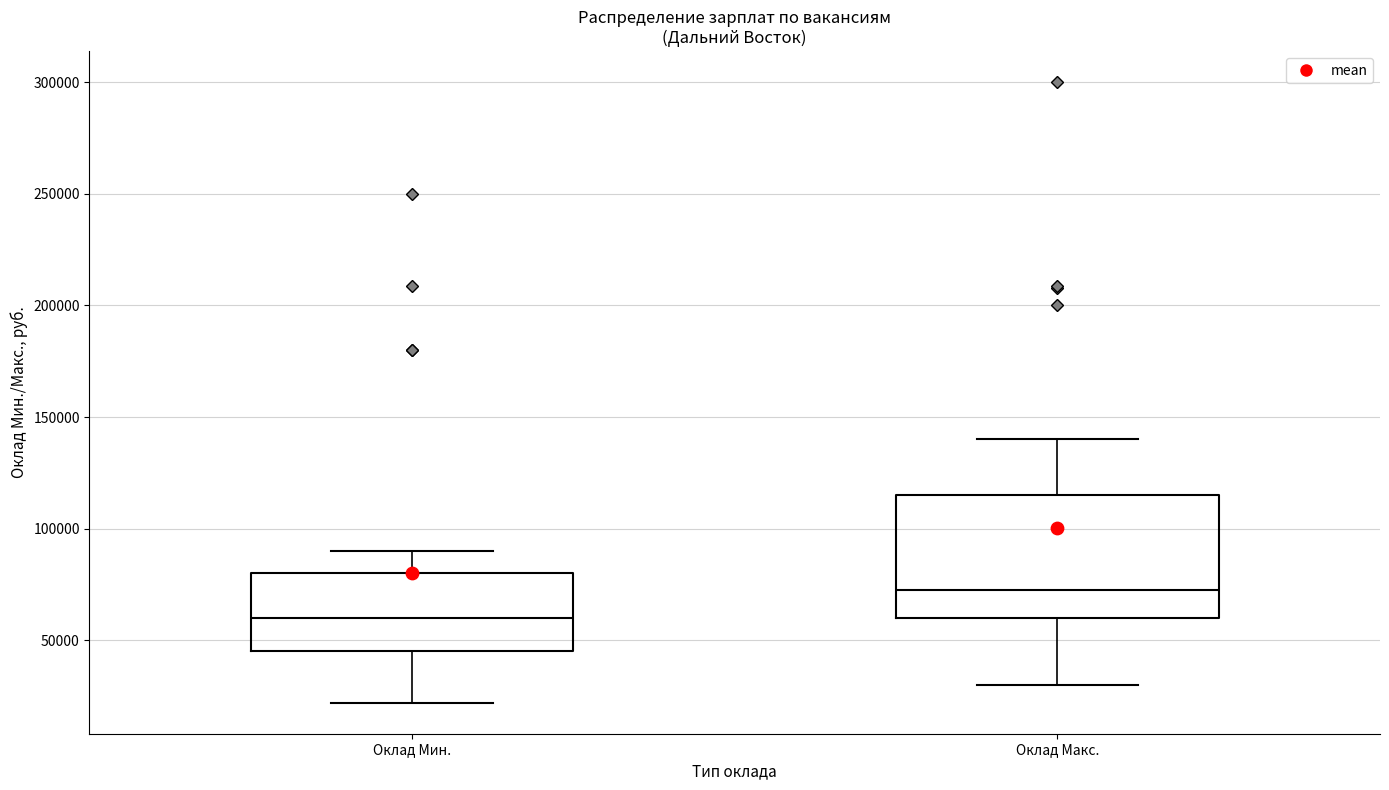

Which box's median line is the lowest?

Оклад Мин.